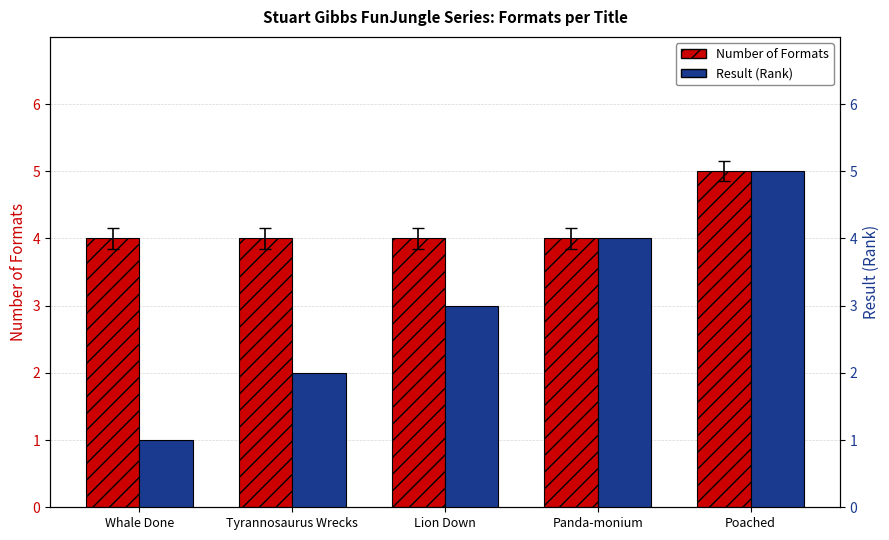

Rank the categories by Result (Rank) value from lowest to highest.

Whale Done, Tyrannosaurus Wrecks, Lion Down, Panda-monium, Poached